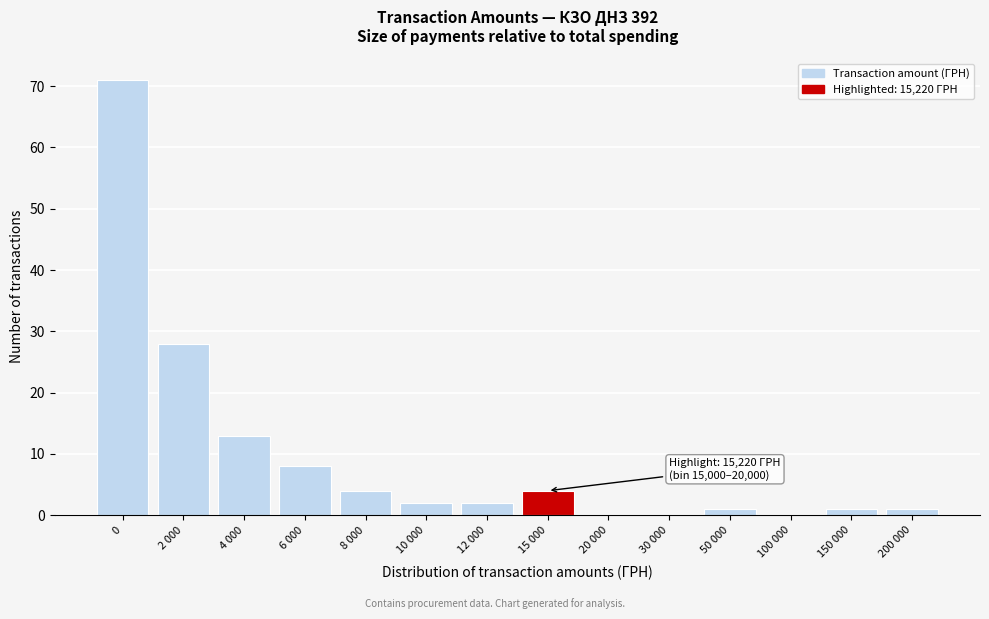

Reading left to right, extract all data points from this chart.

0=71	2 000=28	4 000=13	6 000=8	8 000=4	10 000=2	12 000=2	15 000=4	20 000=0	30 000=0	50 000=1	100 000=0	150 000=1	200 000=1